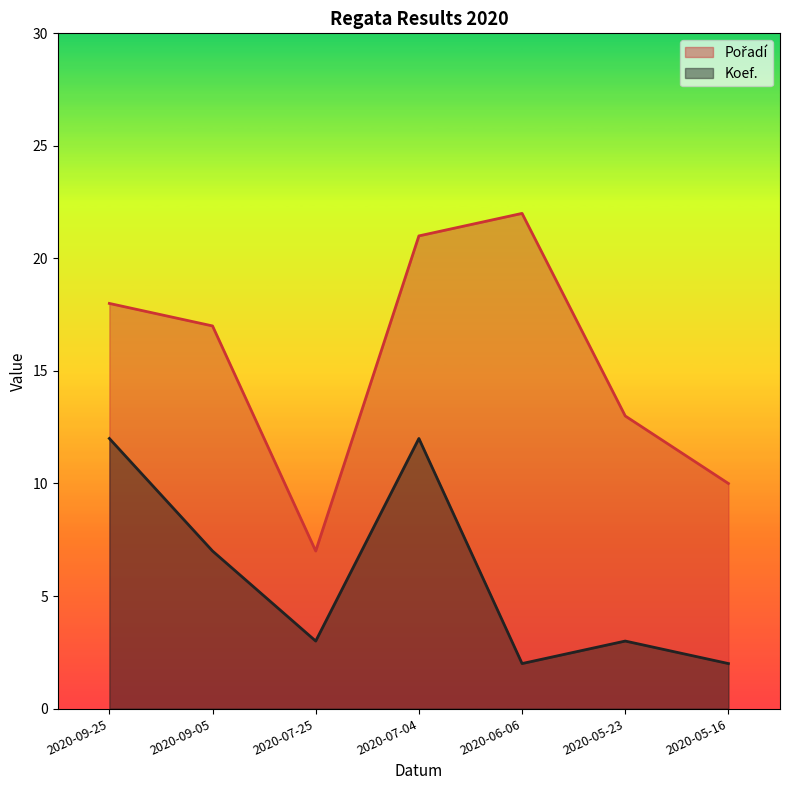

List the series in order of their overall mean, lowest first.

Koef., Pořadí